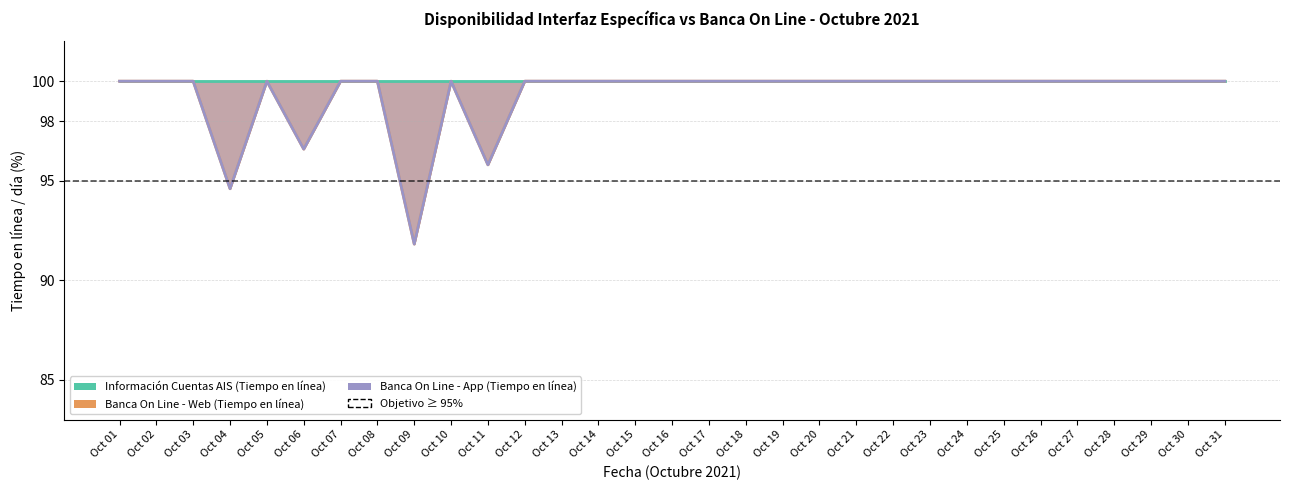

At Oct 18, list the series in order from smallest to largest.

Banca On Line - Web (Tiempo en línea), Banca On Line - App (Tiempo en línea)